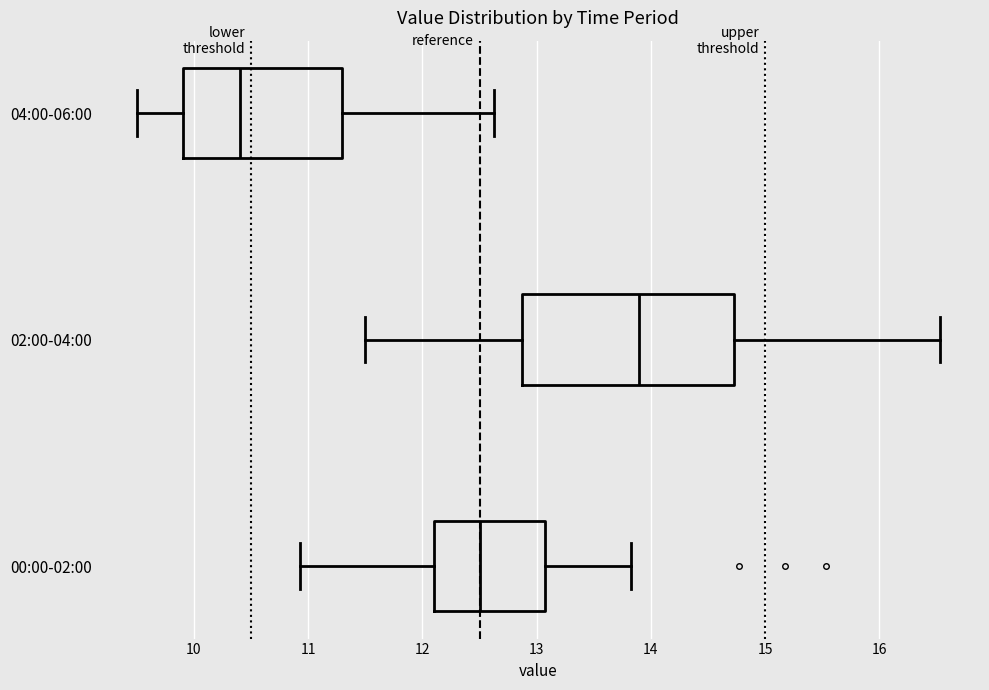

Which box has the furthest to the left median line?

04:00-06:00